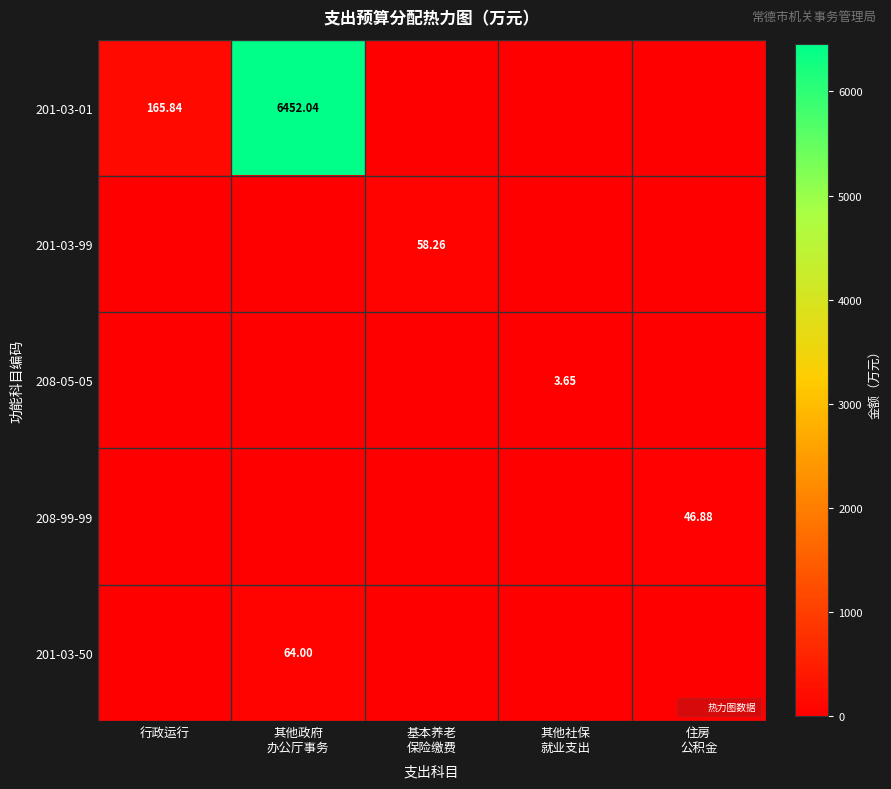

Which series changed the most between 行政运行 and 基本养老 保险缴费?

201-03-01